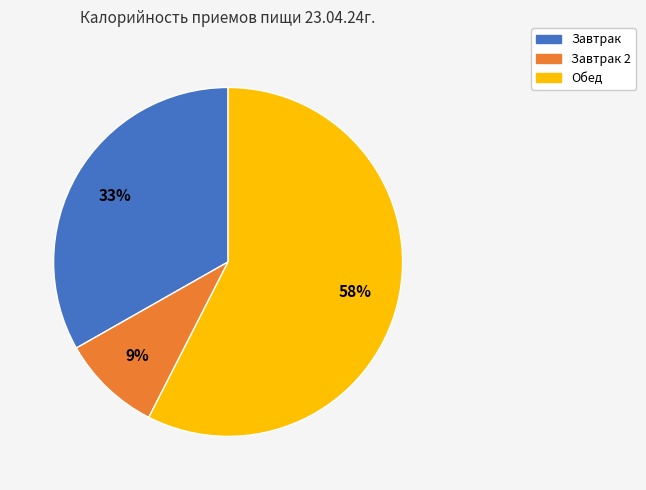

Does Завтрак 2 represent more than half of the total?

No